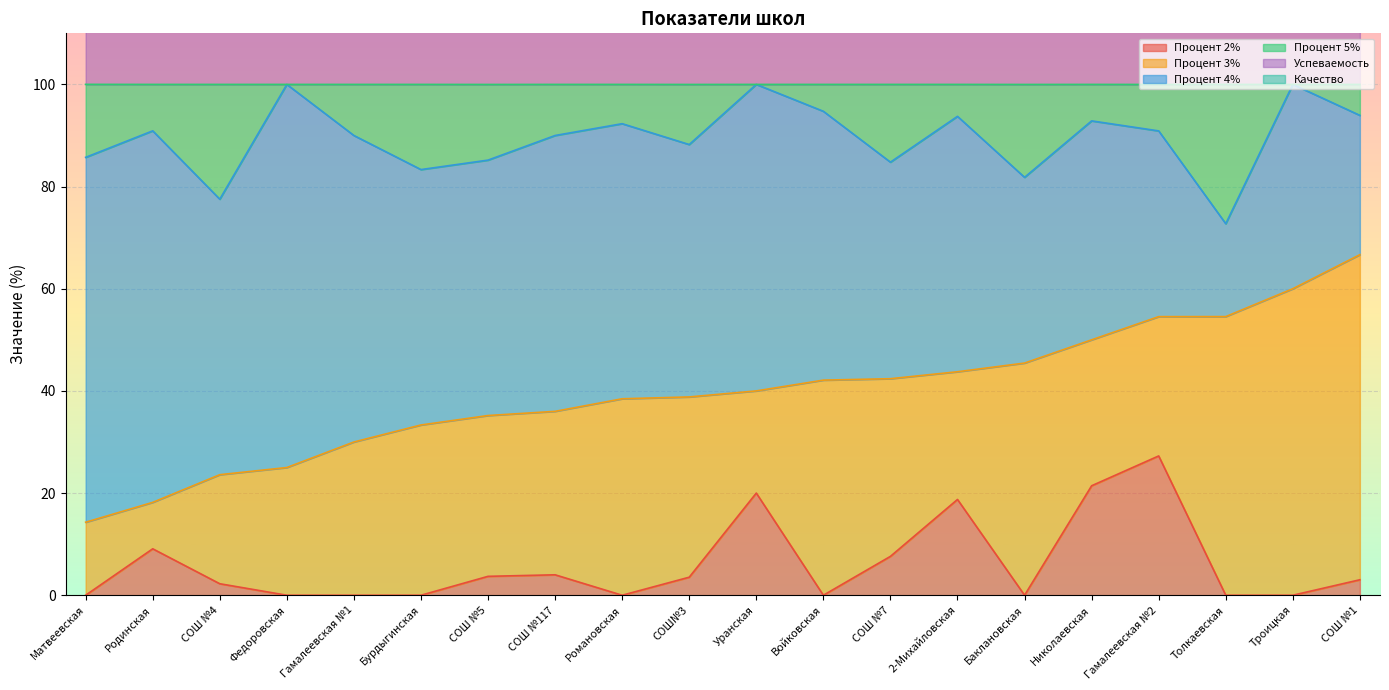

What is the approximate value of Качество at СОШ №5?

35.2